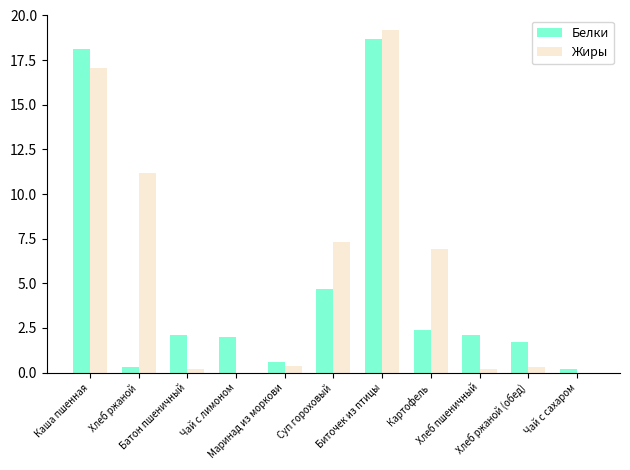

The Жиры series shows 6.9 at Картофель. True or false?

True